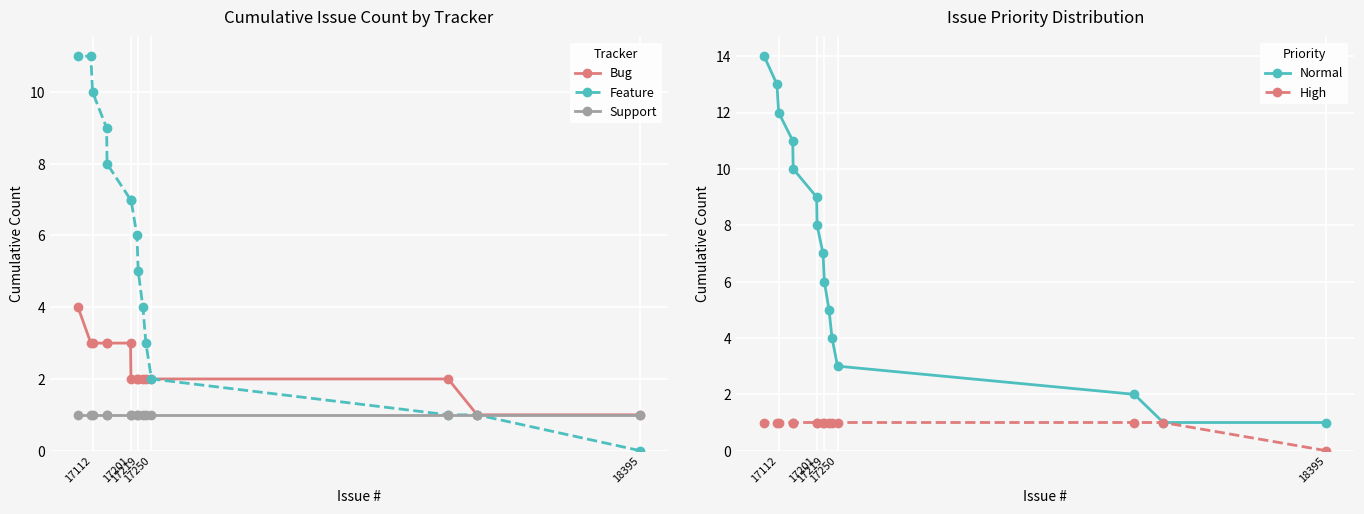

Where is High nearest to the value 0?

18395